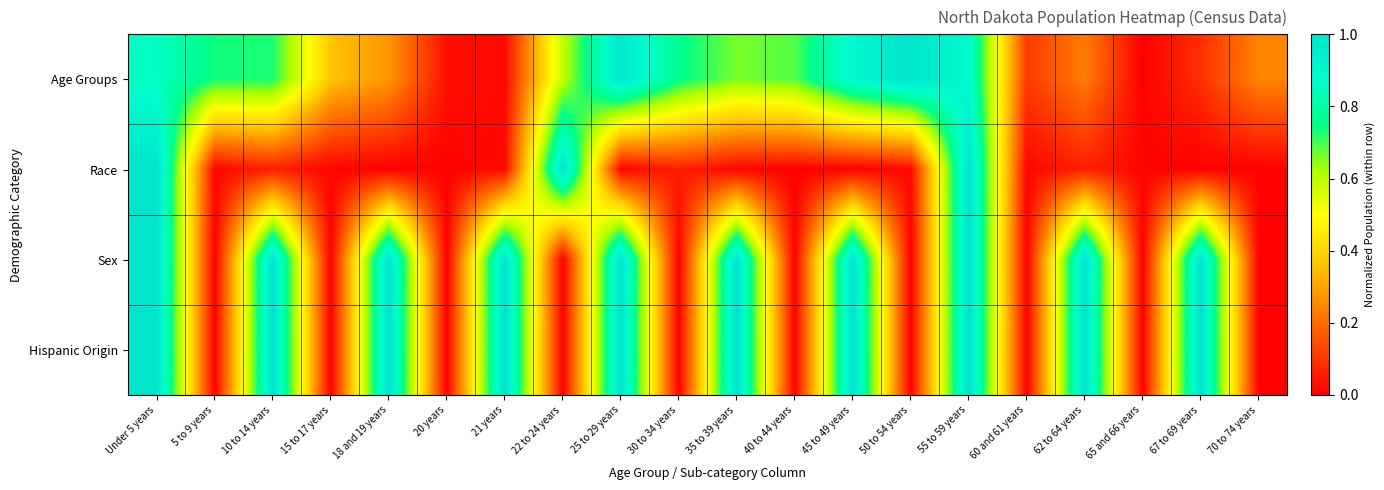

At how many categories does at least one series exceed 0?

20